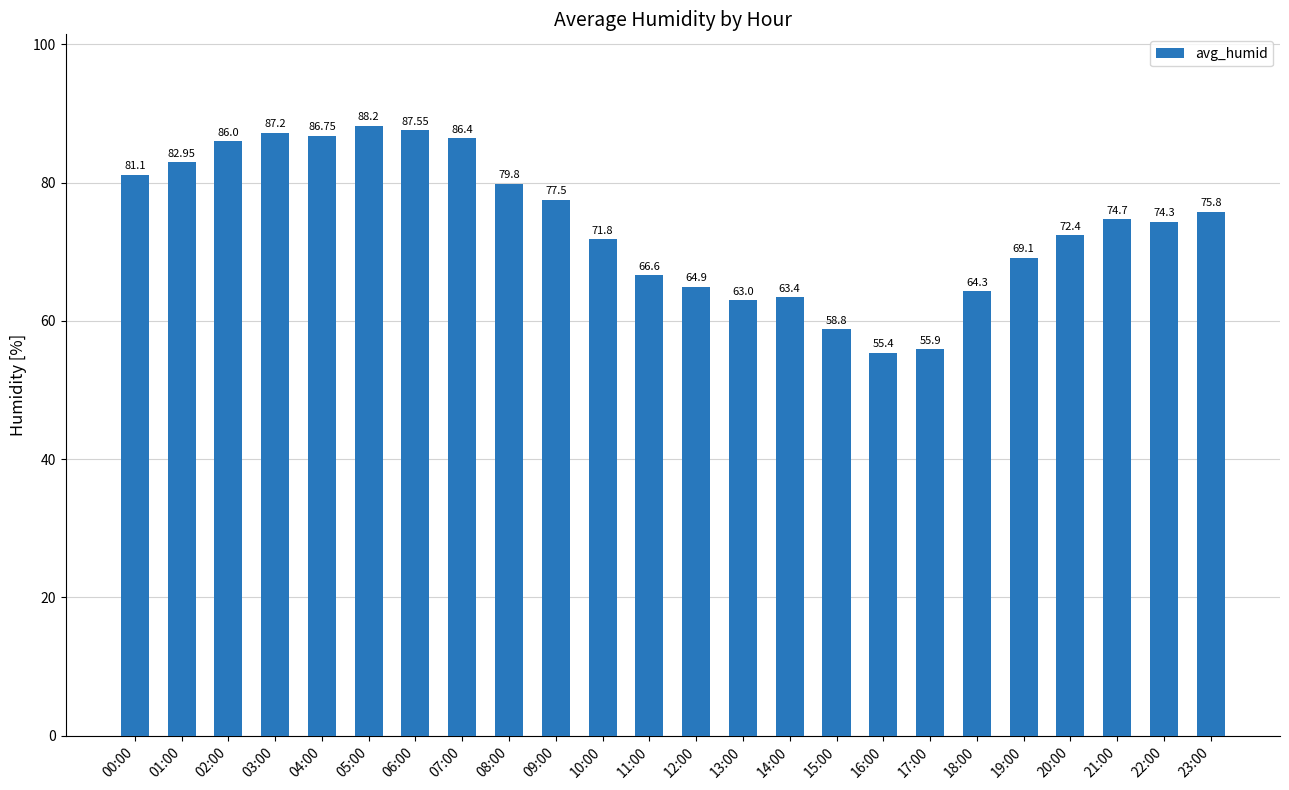

What is the ratio of the value at 16:00 to the value at 10:00?

0.8